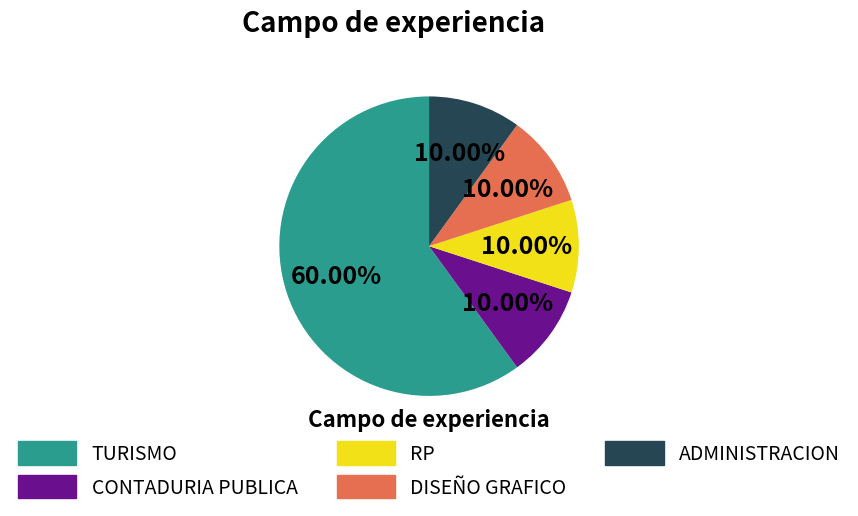

What is the ratio of the value at RP to the value at ADMINISTRACION?

1.0